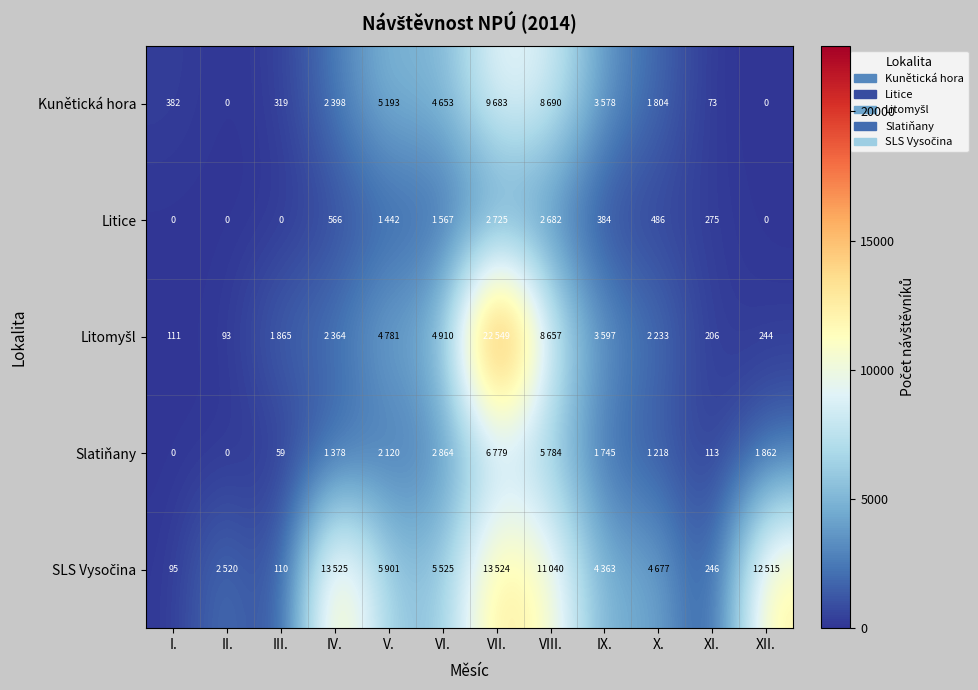

At which category does the chart reach its peak across all series?

VII.